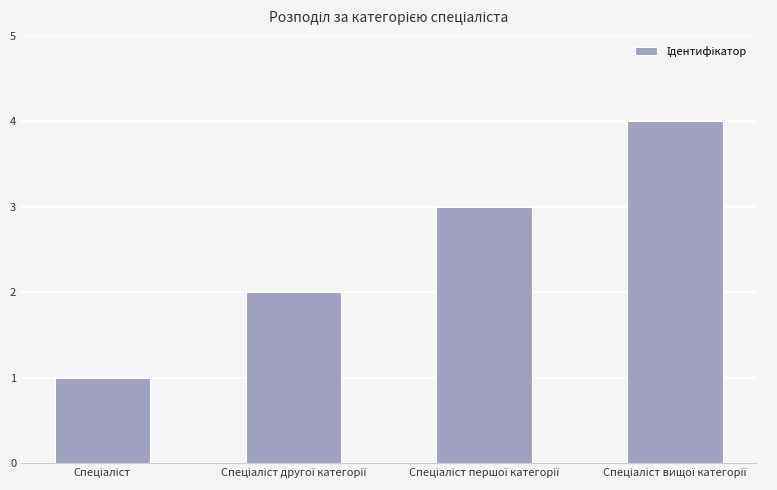

What is the maximum value shown in the chart?

4